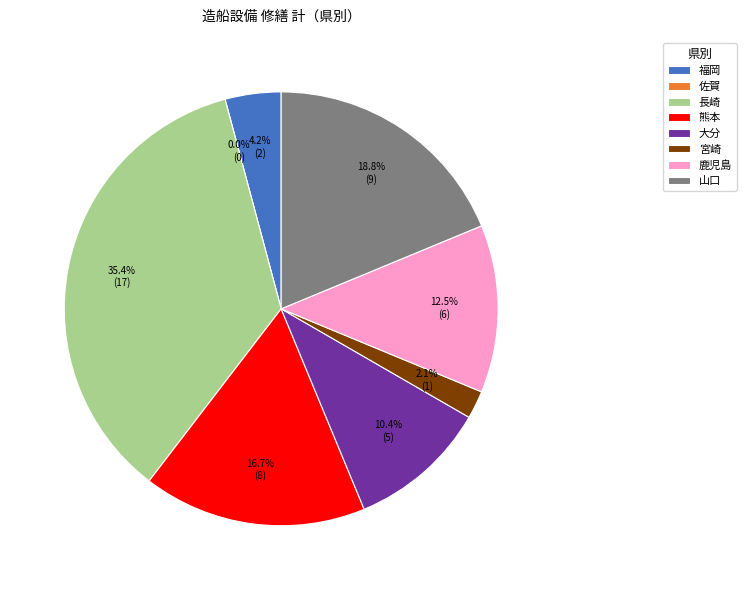

What percentage is the 熊本 slice, to the nearest percent?

17%